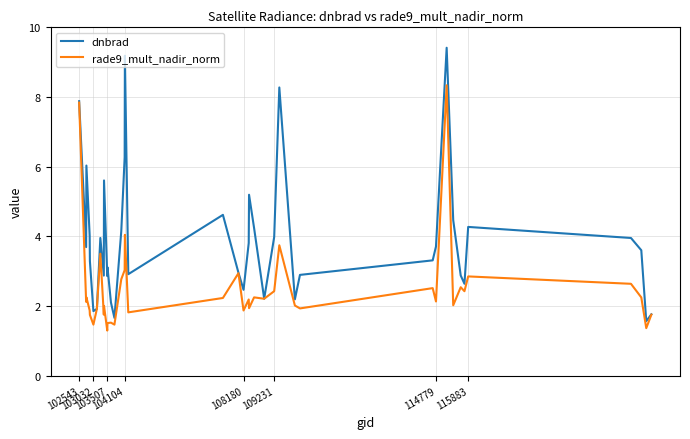

Which series has the largest total across all categories?

dnbrad